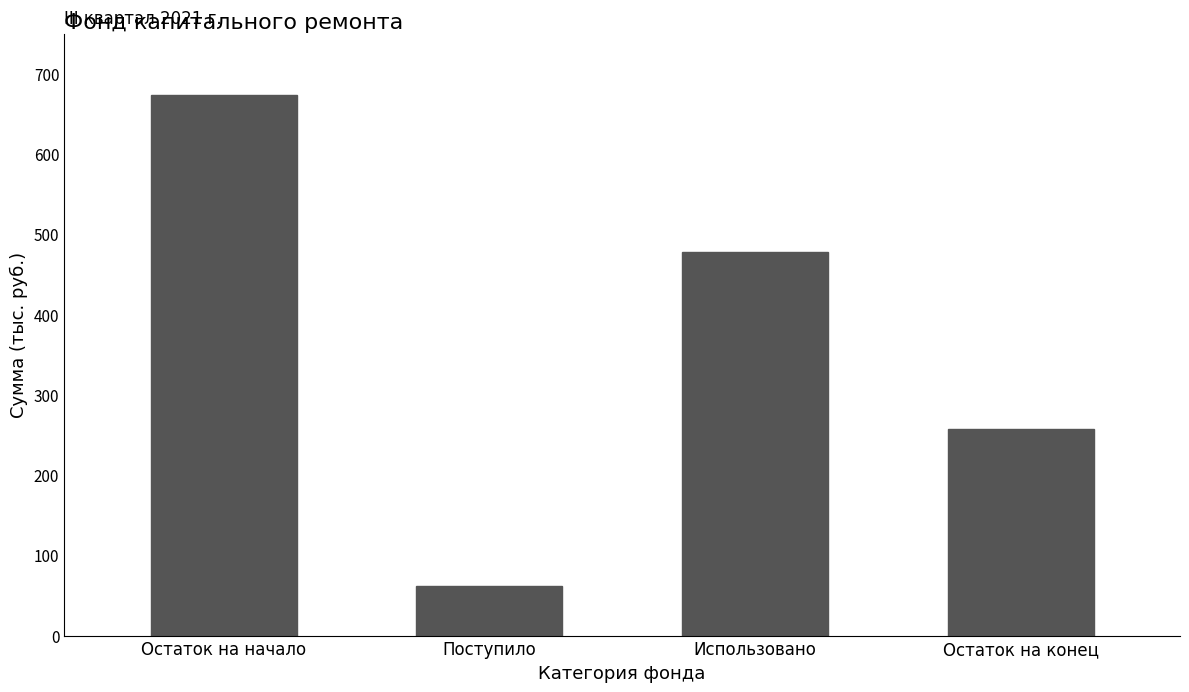

What is the label of the 2nd bar from the right?

Использовано